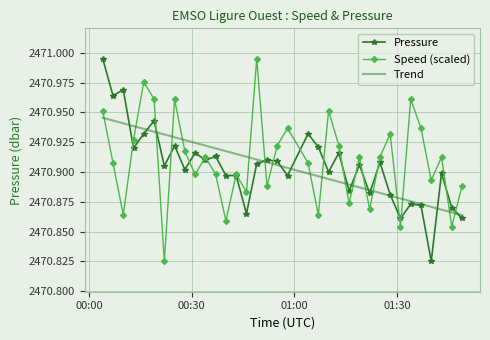

True or false: Speed (scaled) and Pressure cross at least once.

True